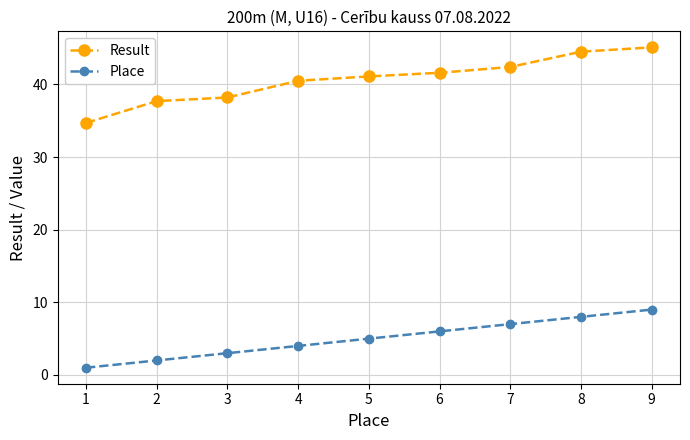

At which label is Place closest to 5?

5